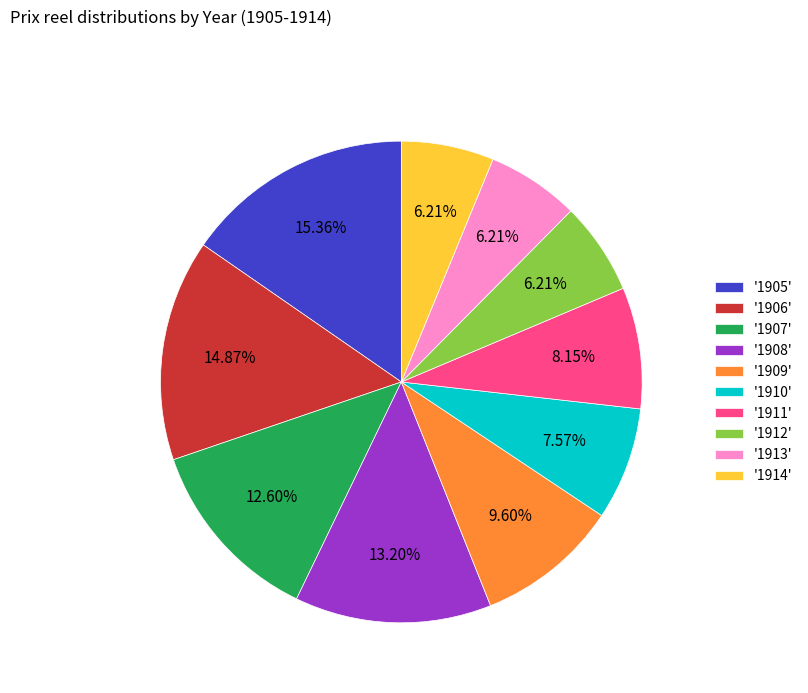

Does any single category account for the majority?

No